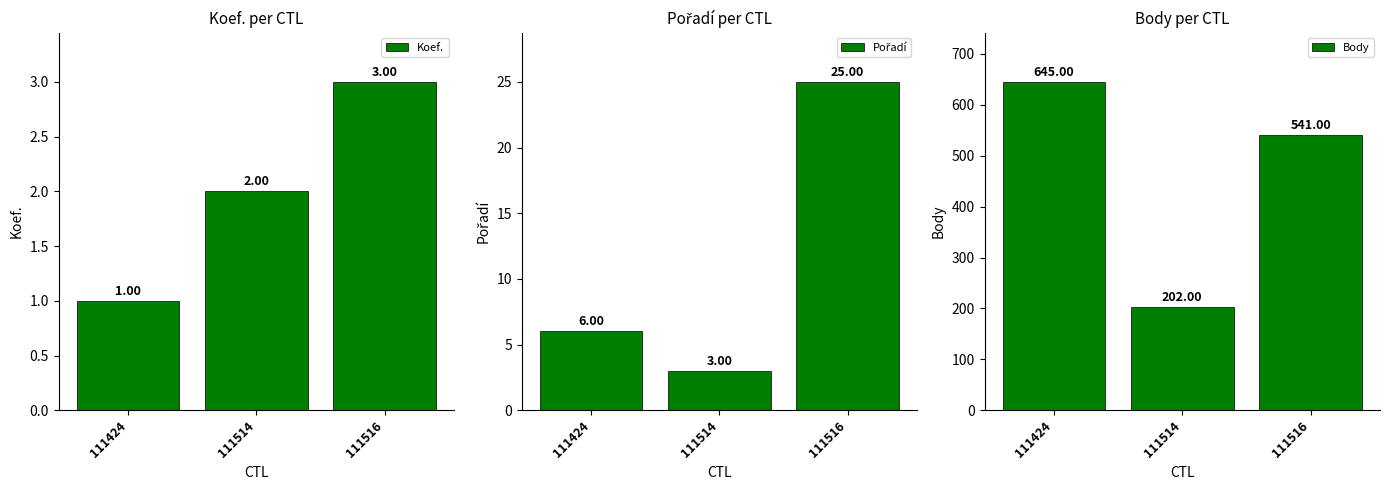

Reading left to right, what are all the values shown in this chart?

Koef.: 1	2	3
Pořadí: 6	3	25
Body: 645	202	541